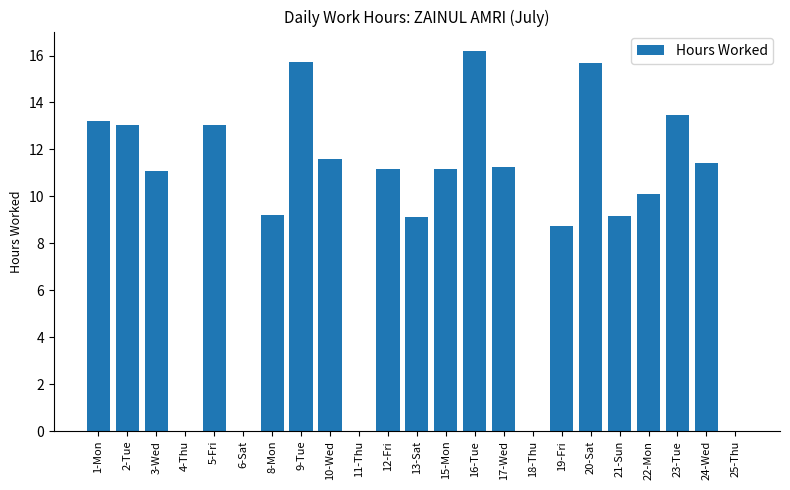

How many distinct data groups are displayed?

1